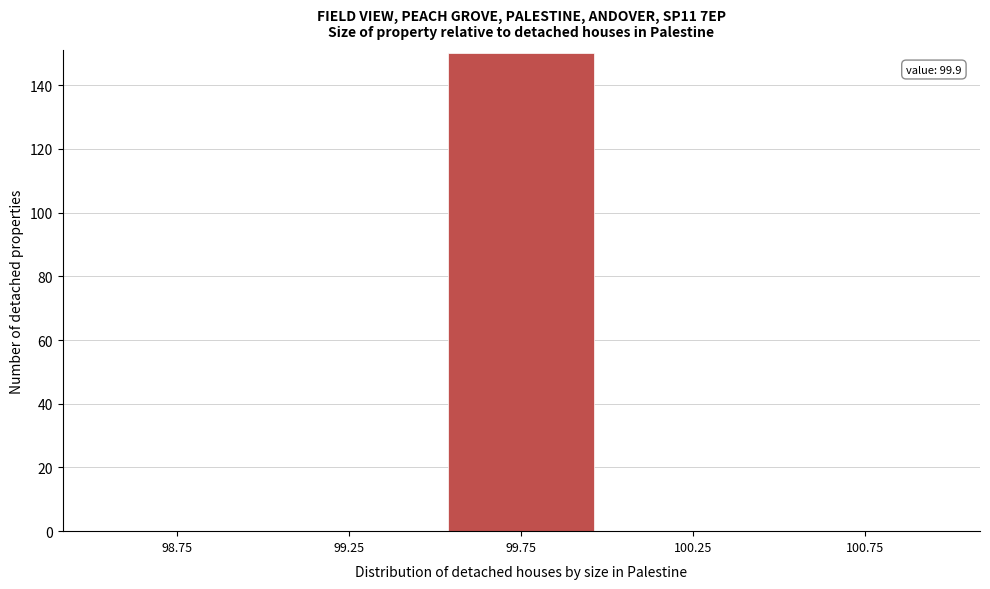

Reading left to right, extract all data points from this chart.

98.75=0	99.25=0	99.75=150	100.25=0	100.75=0